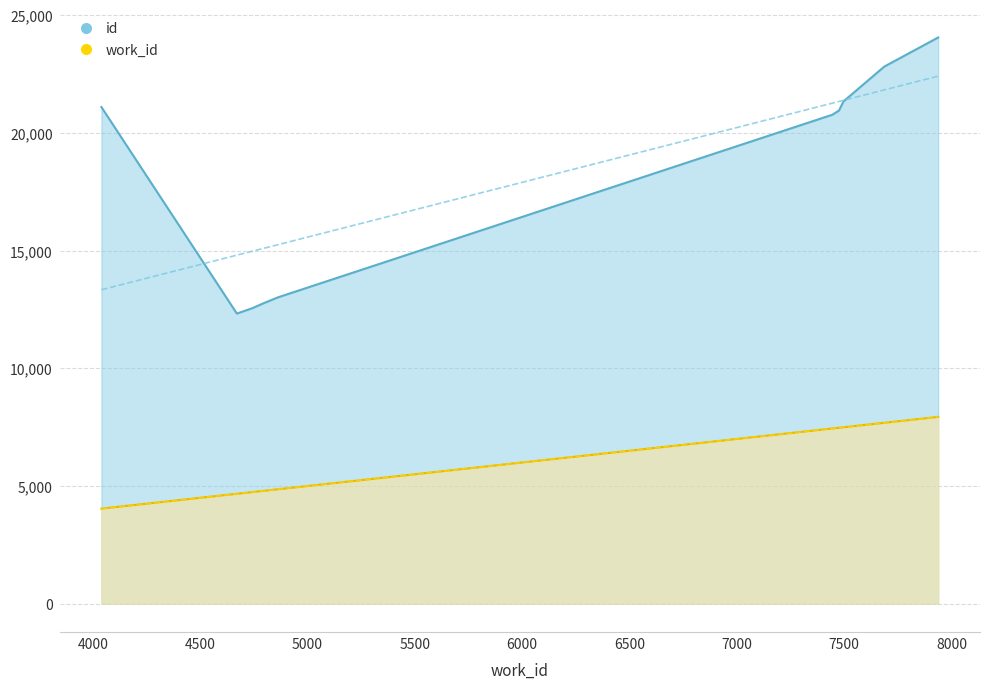

What are all the series names shown in the legend?

work_id, id